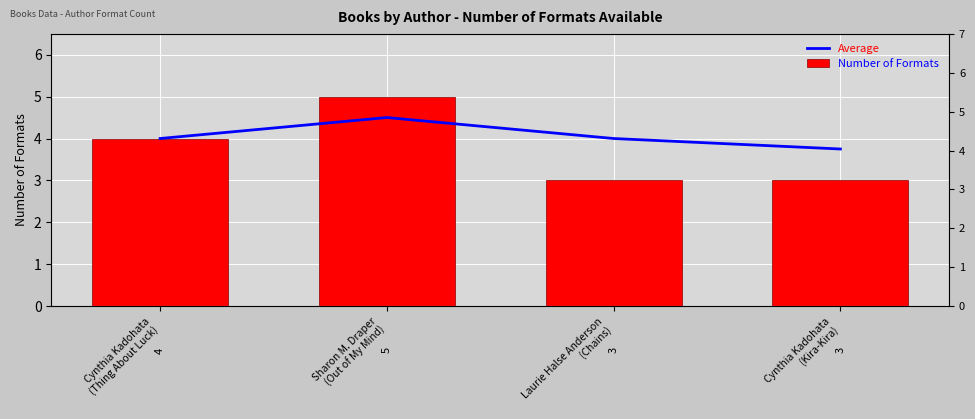

What are all the series names shown in the legend?

Average, Number of Formats